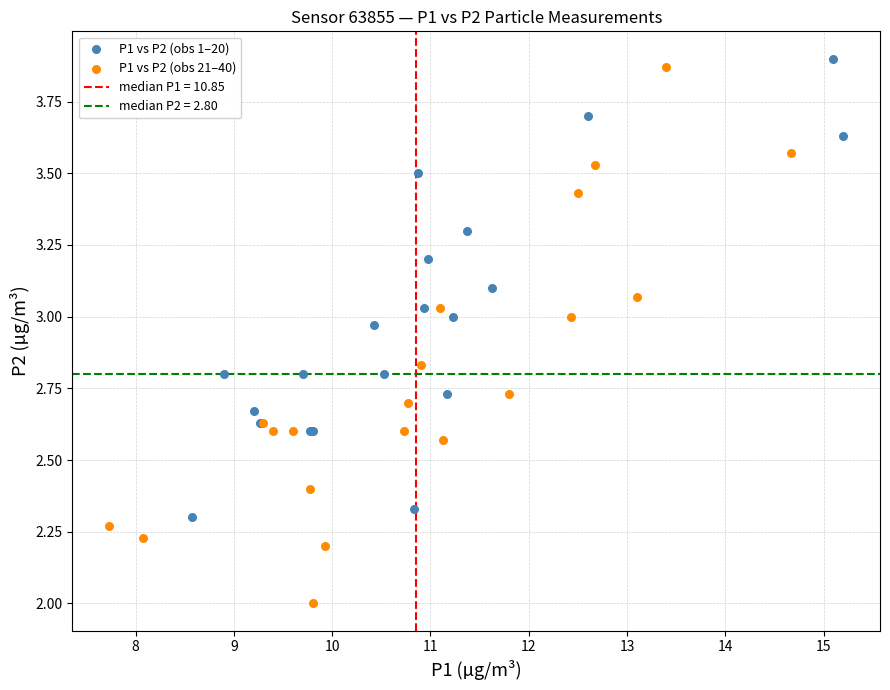

Which series contains the lowest Y value?

P1 vs P2 (obs 21–40)